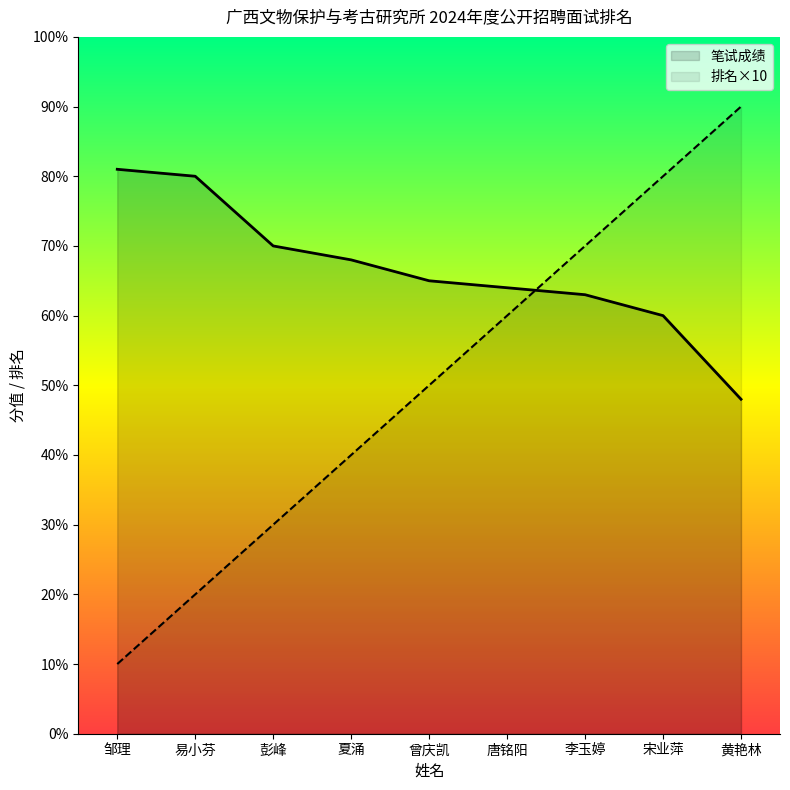

What are all the series names shown in the legend?

笔试成绩, 排名×10